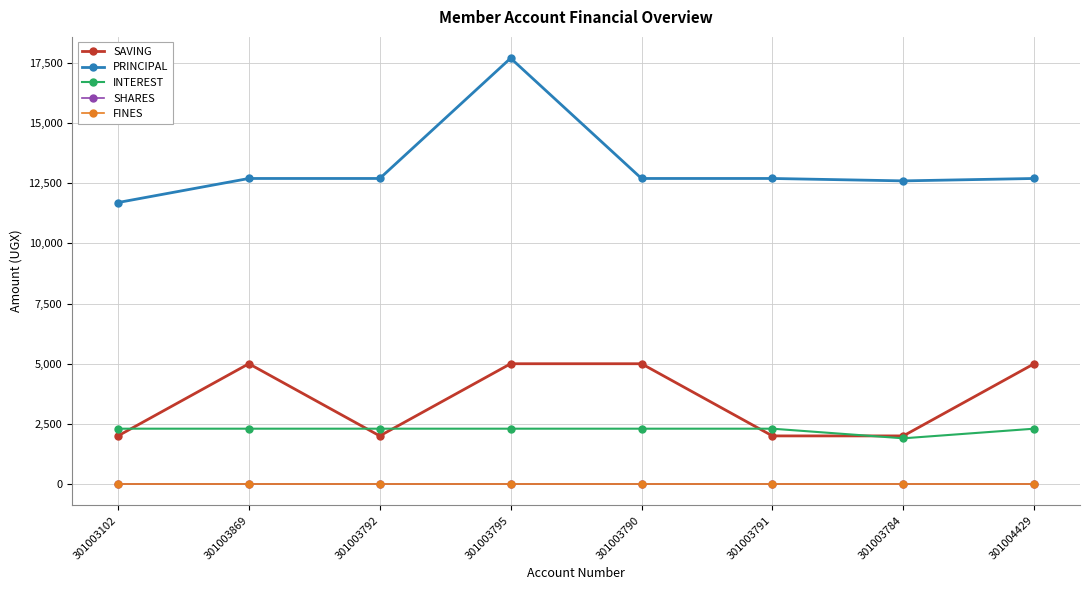

Is this an area chart (filled region under the line)?

No